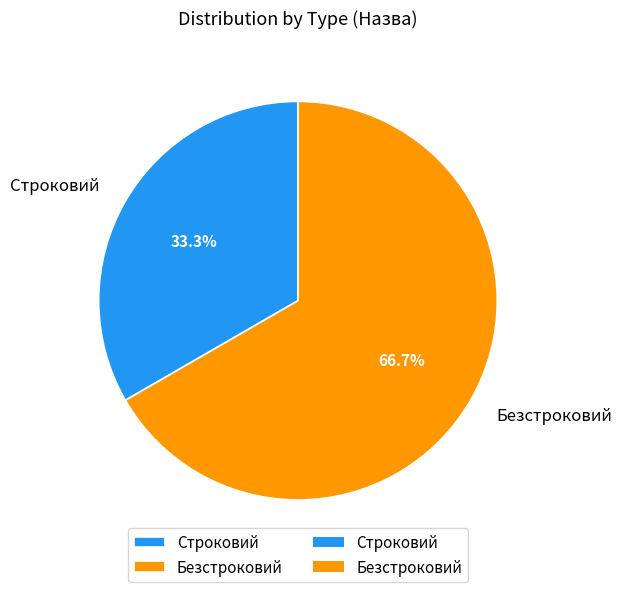

Which slice represents more than half of the pie?

Безстроковий